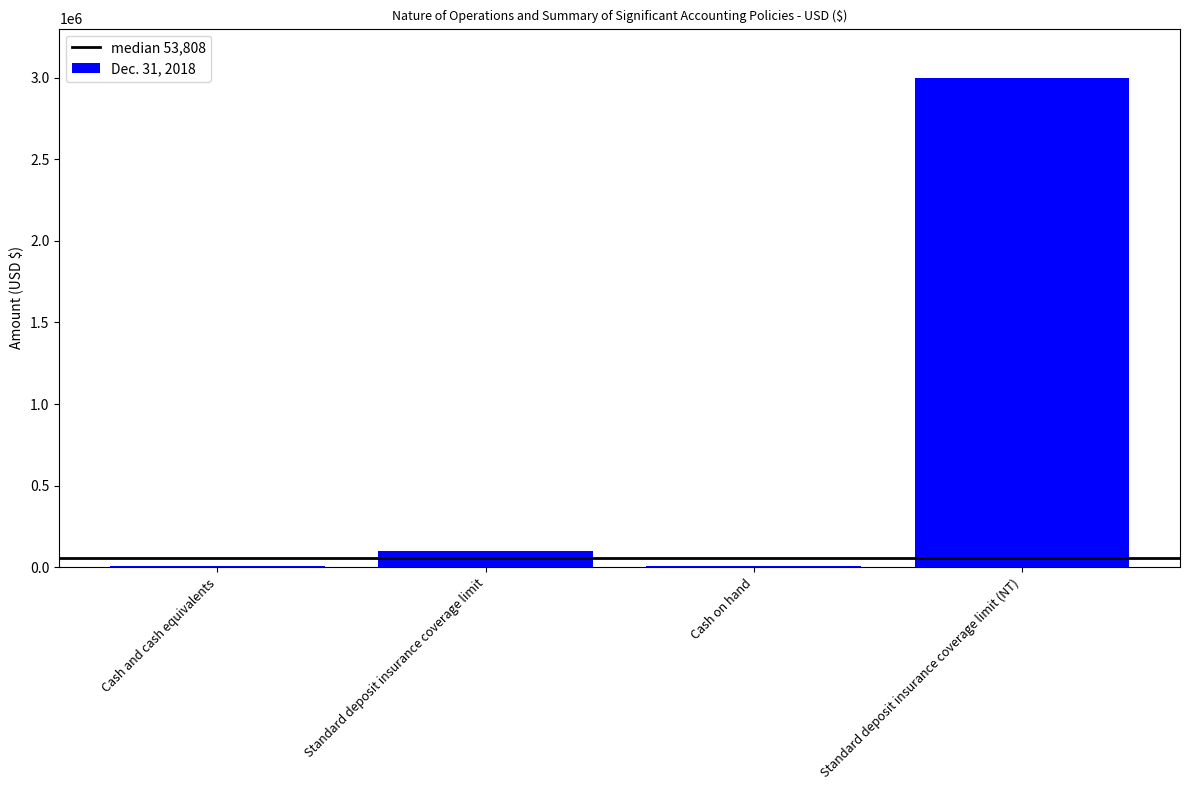

At which label is the value closest to 1503494?

Standard deposit insurance coverage limit